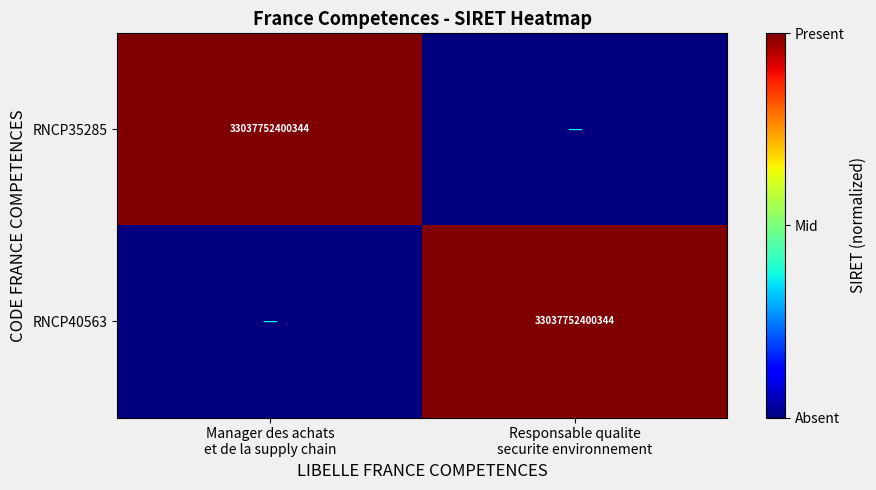

Rank the series at Responsable qualite securite environnement from highest to lowest value.

RNCP40563, RNCP35285